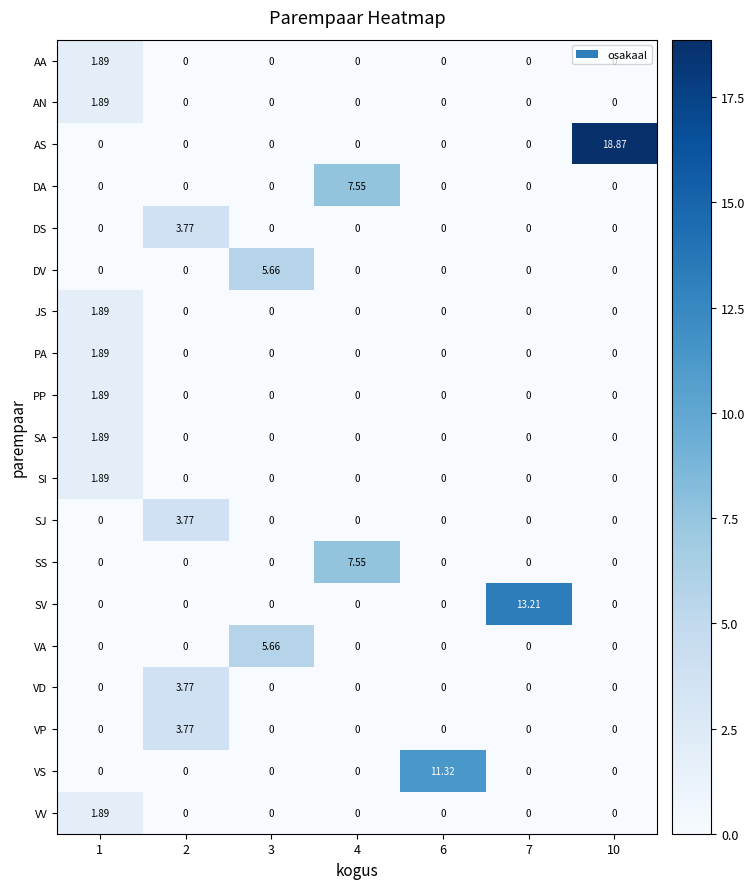

Which series has the largest range (max minus min)?

AS